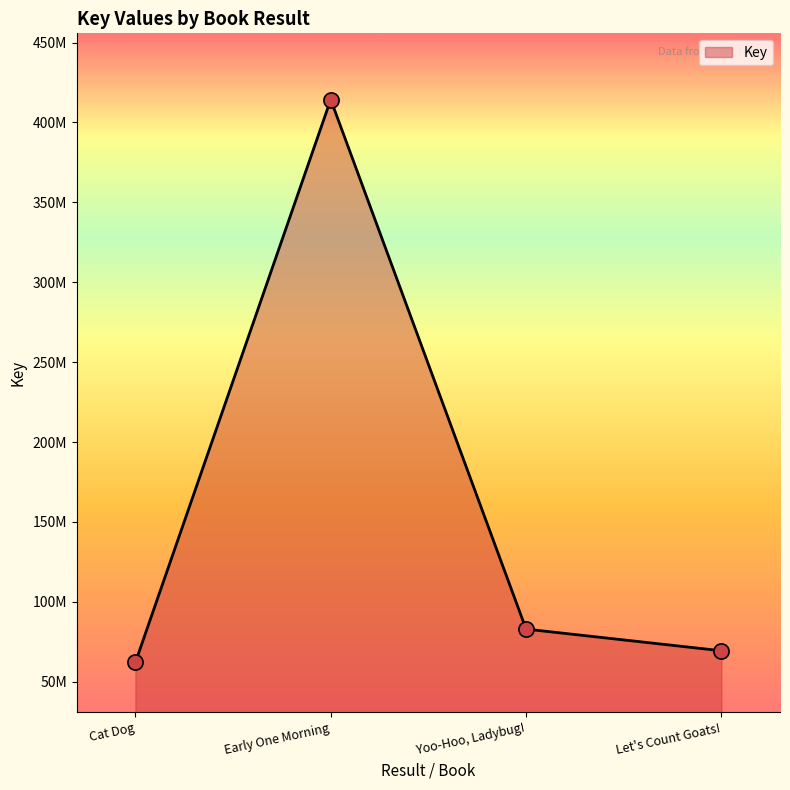

Which has a higher value, Early One Morning or Yoo-Hoo, Ladybug!?

Early One Morning